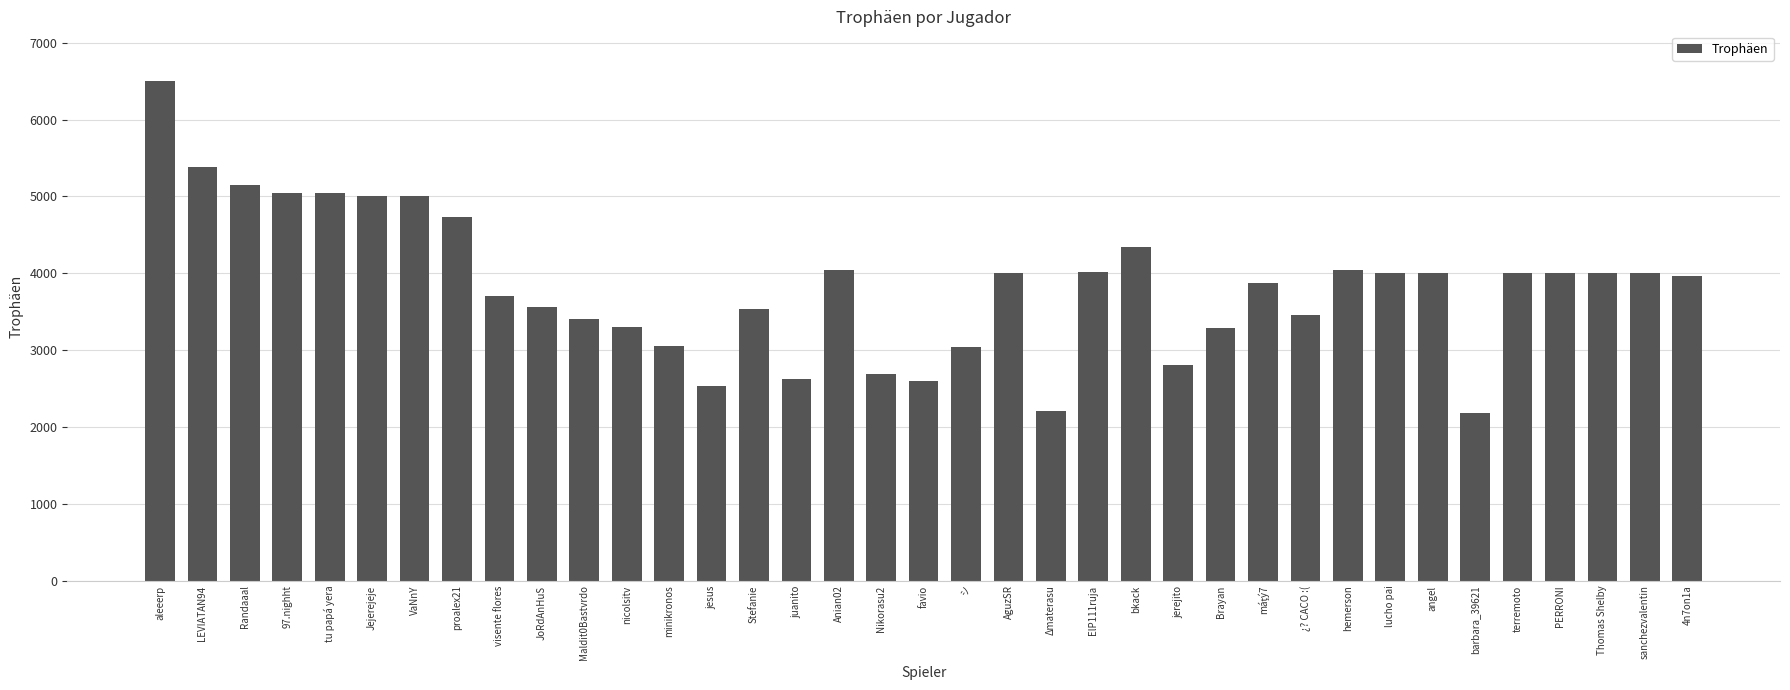

What is the label of the 8th bar from the left?

proalex21